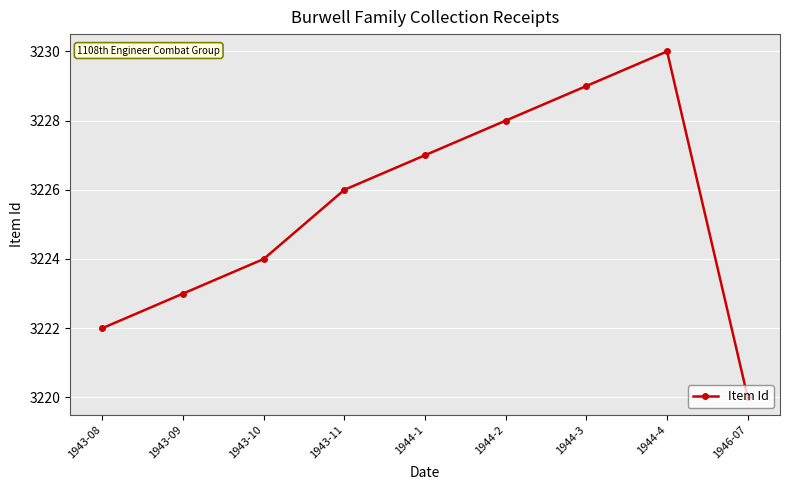

Rank the categories by value from highest to lowest.

1944-4, 1944-3, 1944-2, 1944-1, 1943-11, 1943-10, 1943-09, 1943-08, 1946-07